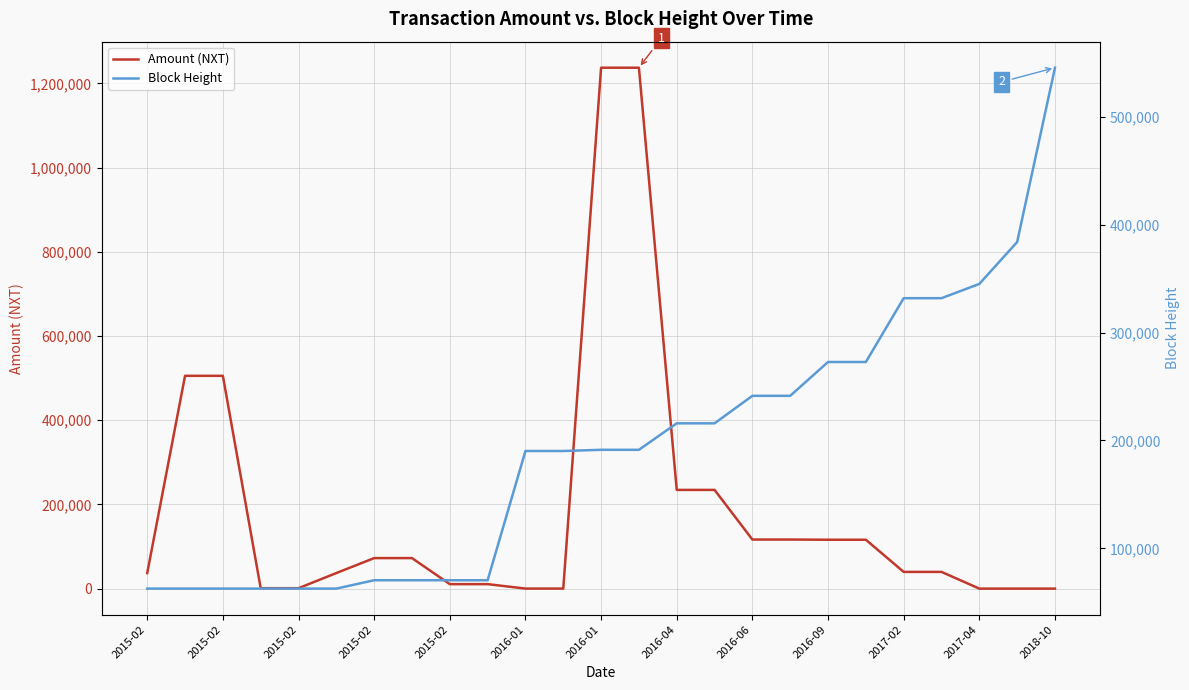

What is the label of the 19th point from the right?

2015-02